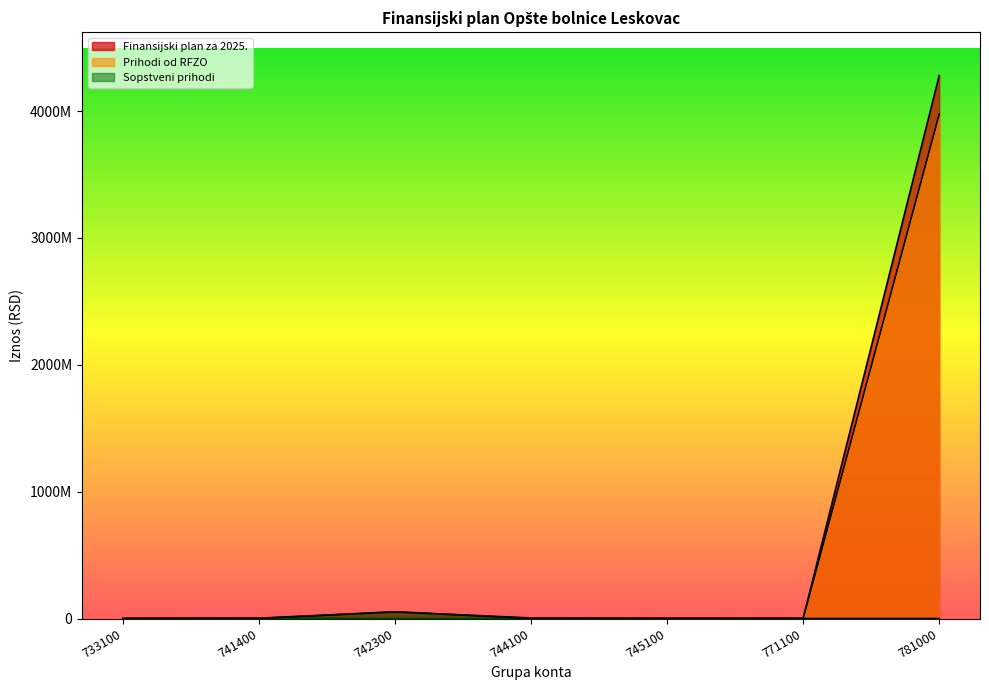

Which category has the lowest value in the Sopstveni prihodi series?

733100